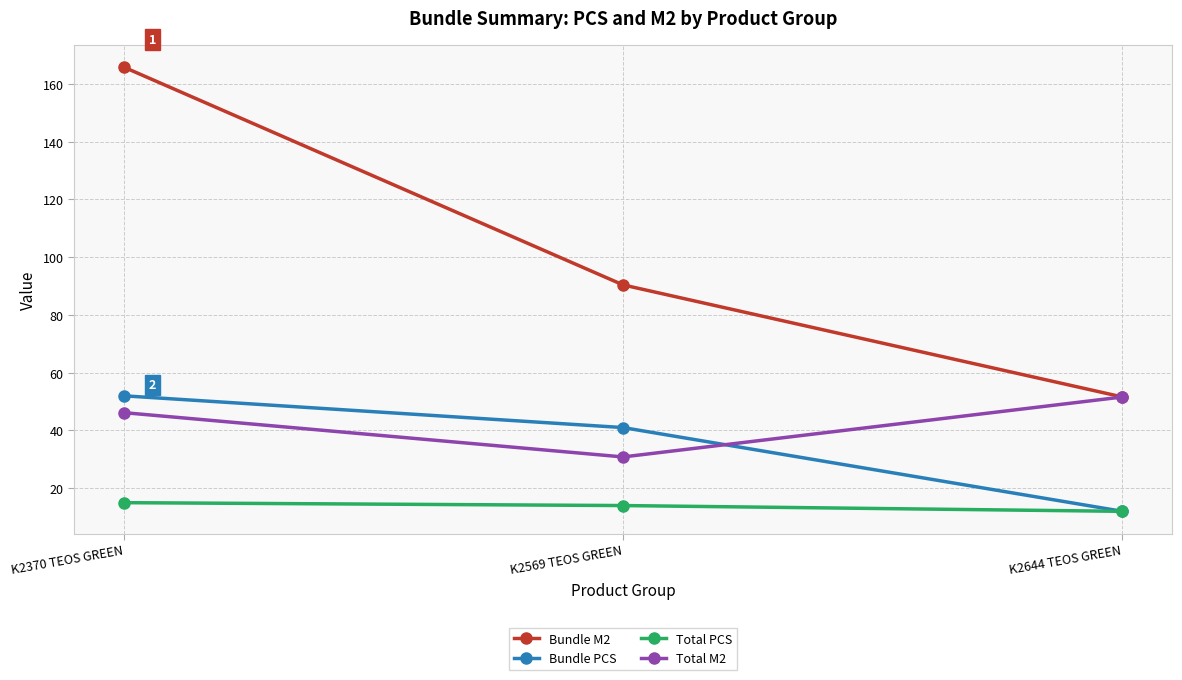

Read the Bundle PCS value at K2370 TEOS GREEN.

52.0